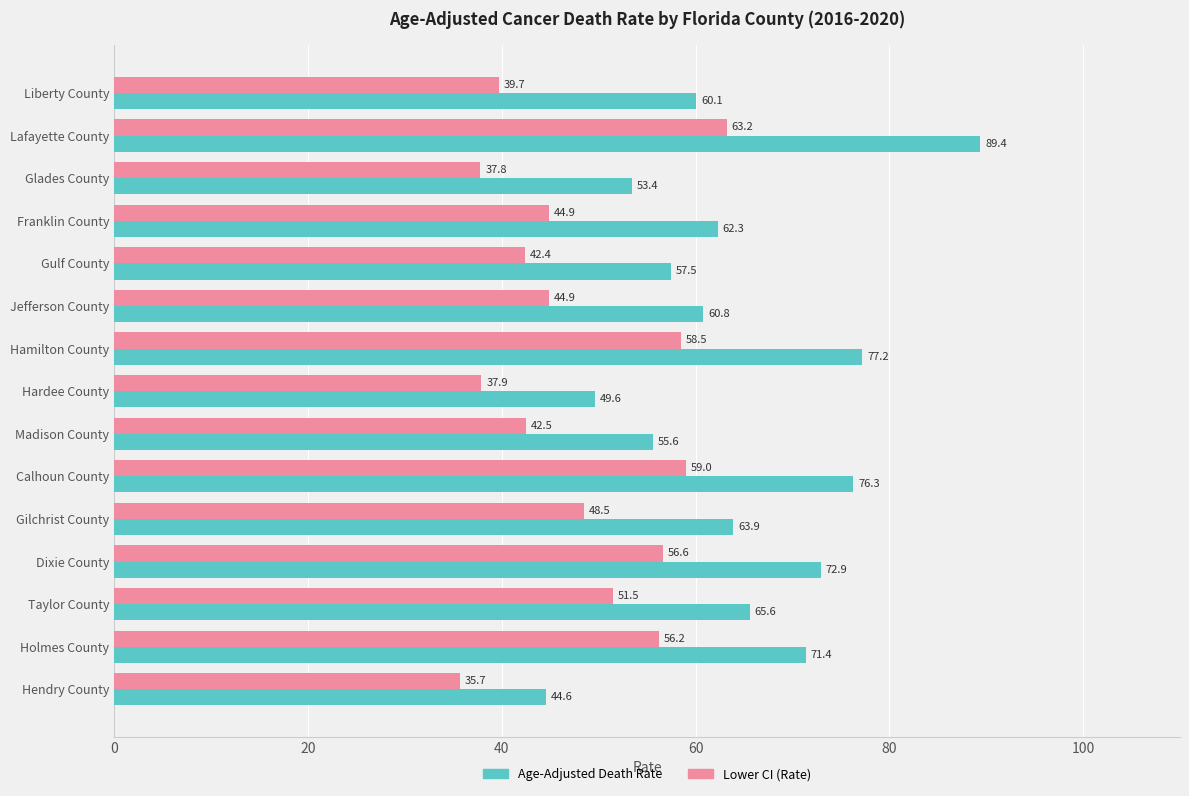

Which series has the widest spread of values?

Age-Adjusted Death Rate